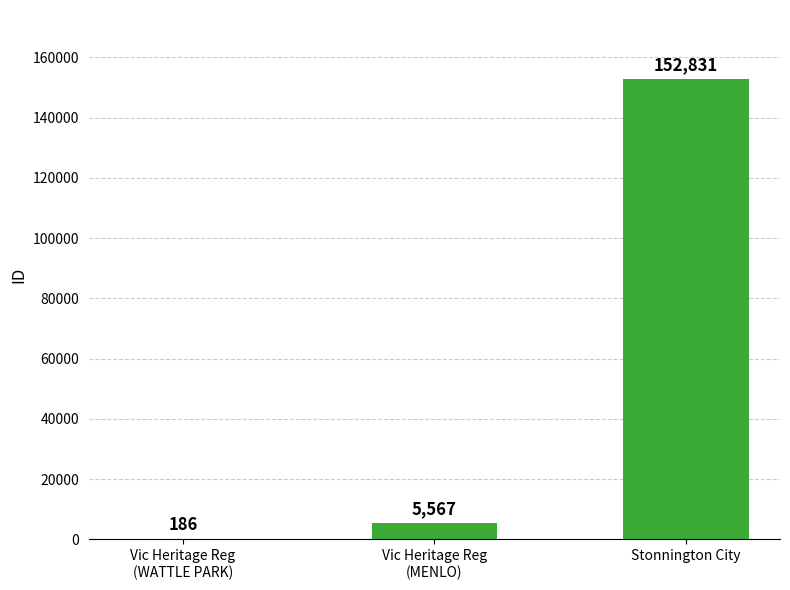

At which category does the chart reach its peak across all series?

Stonnington City